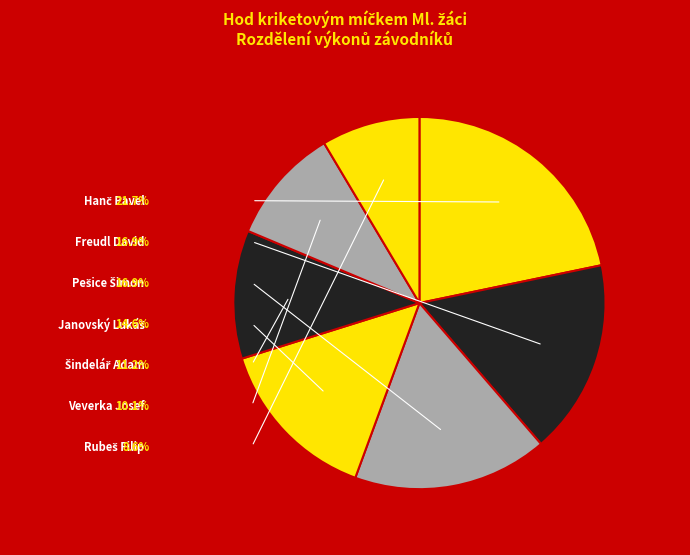

How many segments does this pie chart have?

7